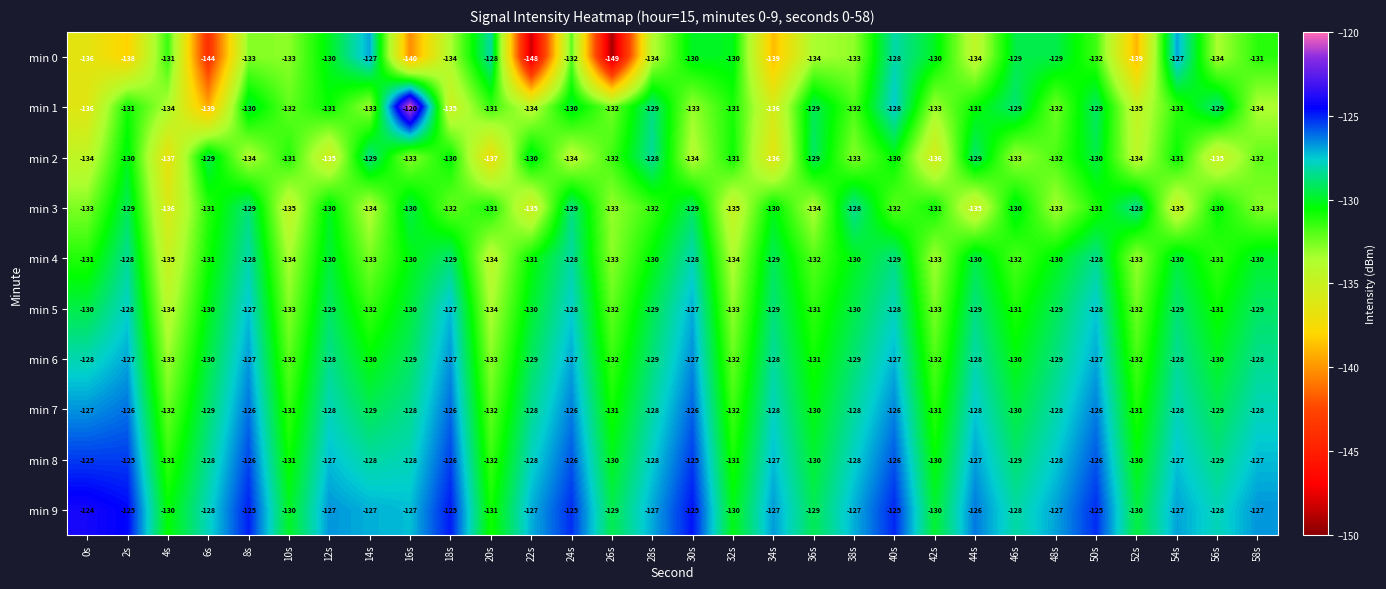

True or false: min 7 has a value of -31 at 0s.

False